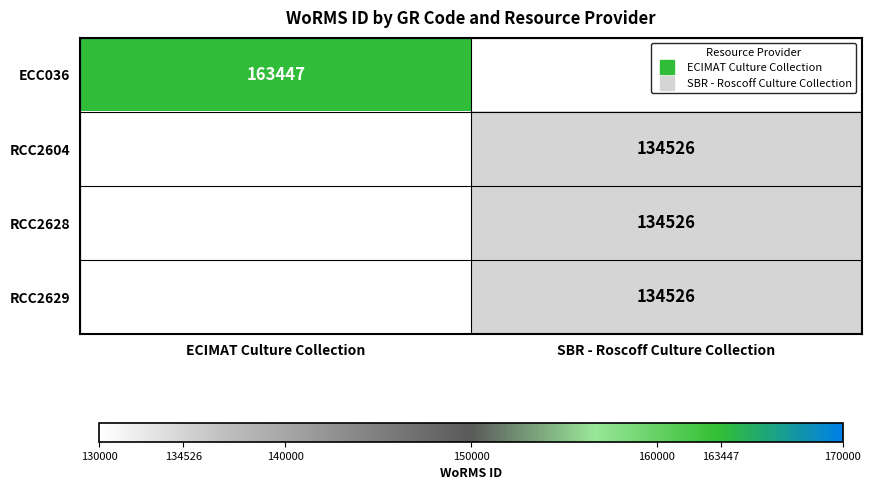

What is the smallest value displayed?

134526.0